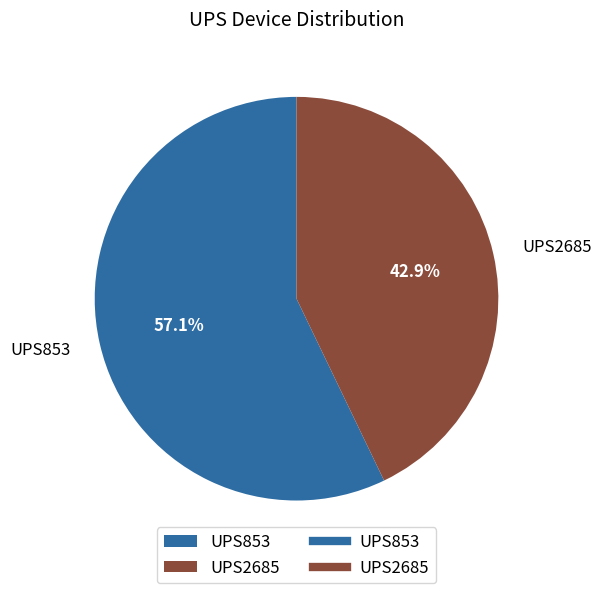

To the nearest percent, what is the combined percentage of UPS2685 and UPS853?

100%